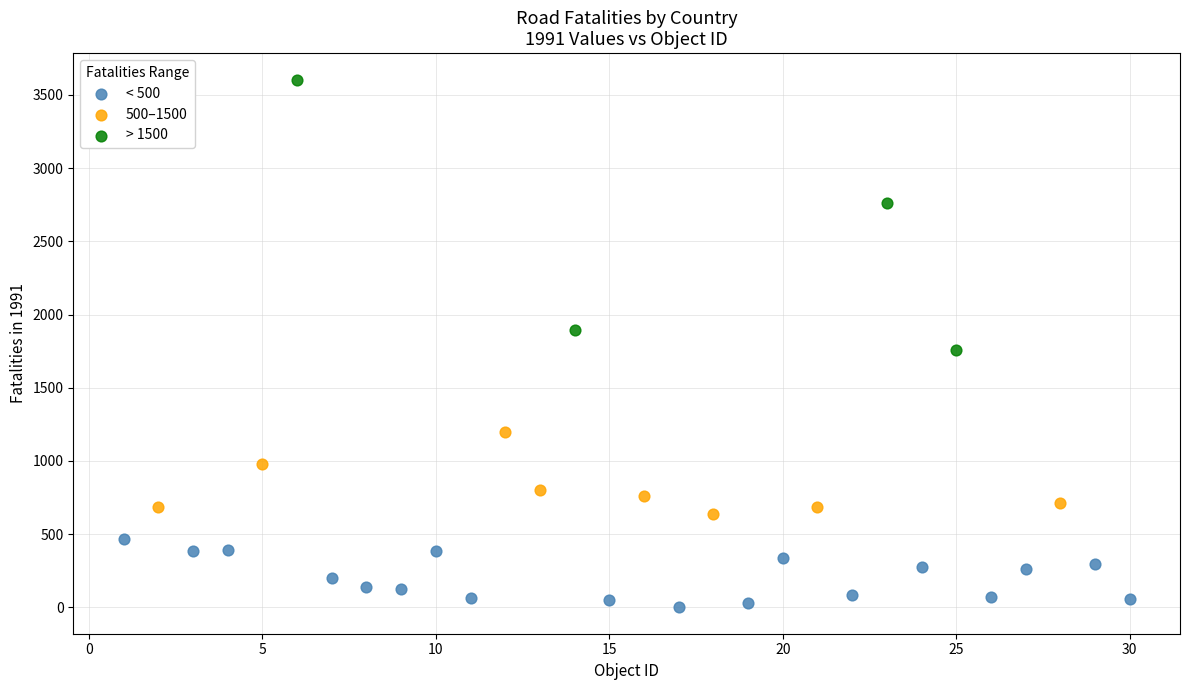

What are all the series names shown in the legend?

< 500, 500–1500, > 1500